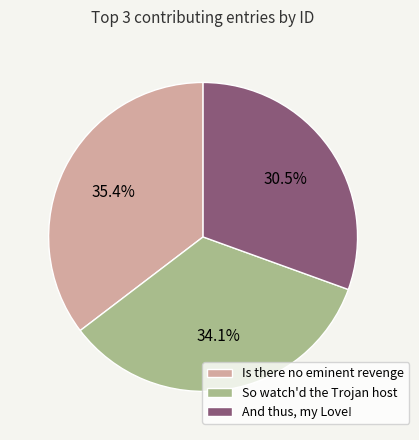

Is Is there no eminent revenge the majority of the pie?

No